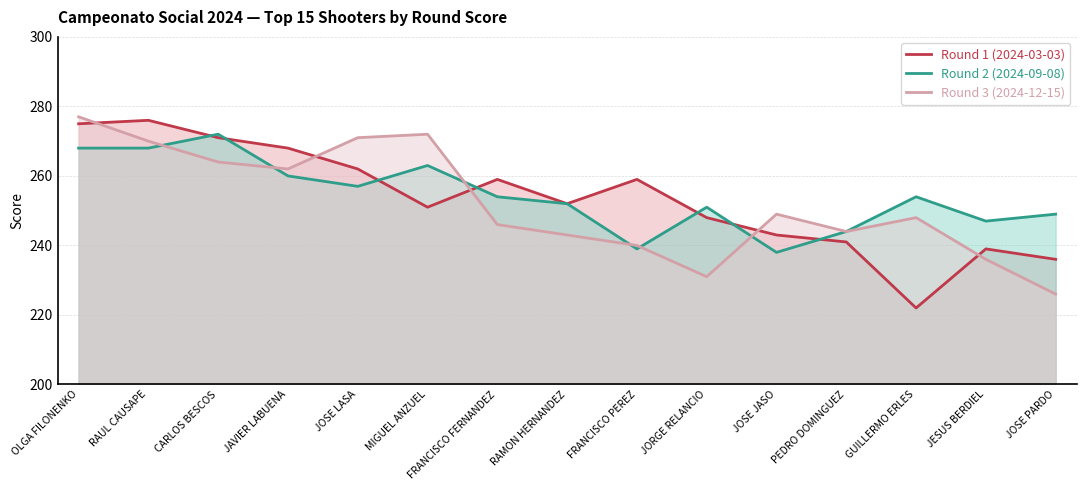

In Round 2 (2024-09-08), how many points are lower than both neighbors (excluding endpoints)?

4